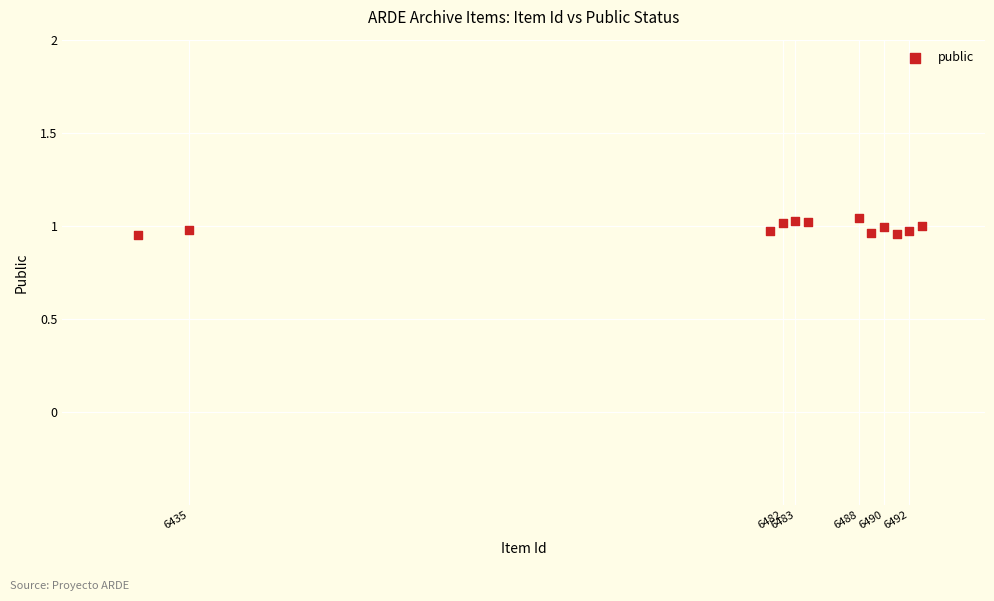

What is the average X value?

6478.2